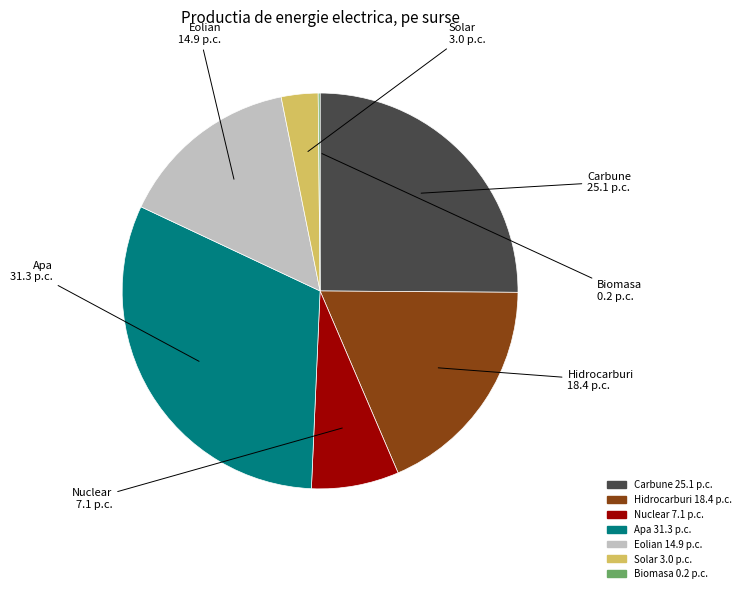

Does Carbune represent more than half of the total?

No